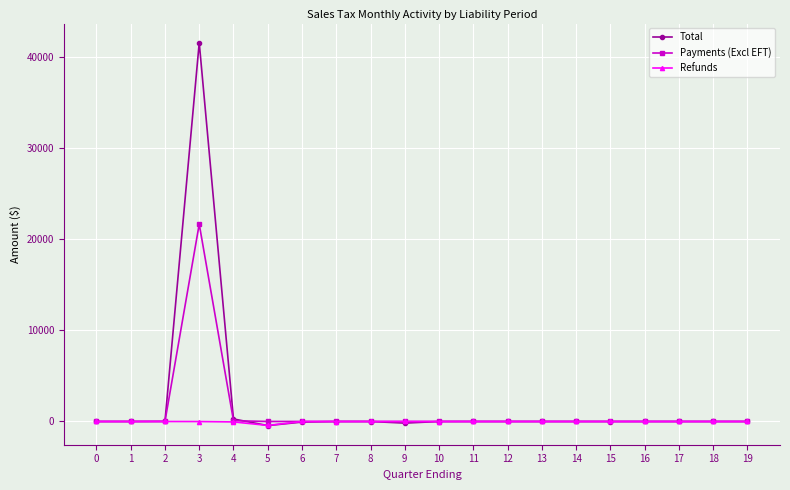

What is the greatest value displayed?

41581.2